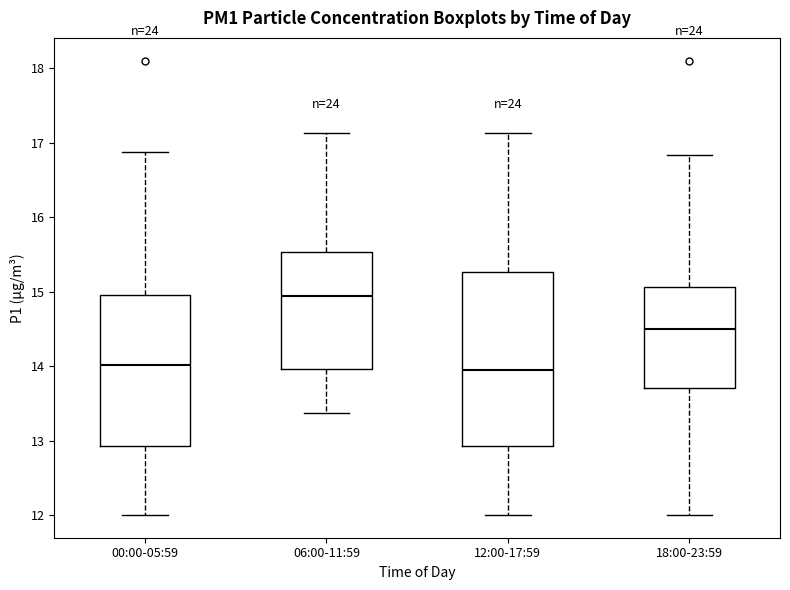

Reading left to right, transcribe this box plot: for each box, give where its median line is, the range the box spans, and where its two whiskers end, as read against the y-axis. The values are not printed on the chart, so give them approximately, as read against the axis.

00:00-05:59: median 14.0, box 12.9 to 15.0, whiskers 12.0 to 16.9
06:00-11:59: median 14.9, box 14.0 to 15.5, whiskers 13.4 to 17.1
12:00-17:59: median 14.0, box 12.9 to 15.3, whiskers 12.0 to 17.1
18:00-23:59: median 14.5, box 13.7 to 15.1, whiskers 12.0 to 16.8